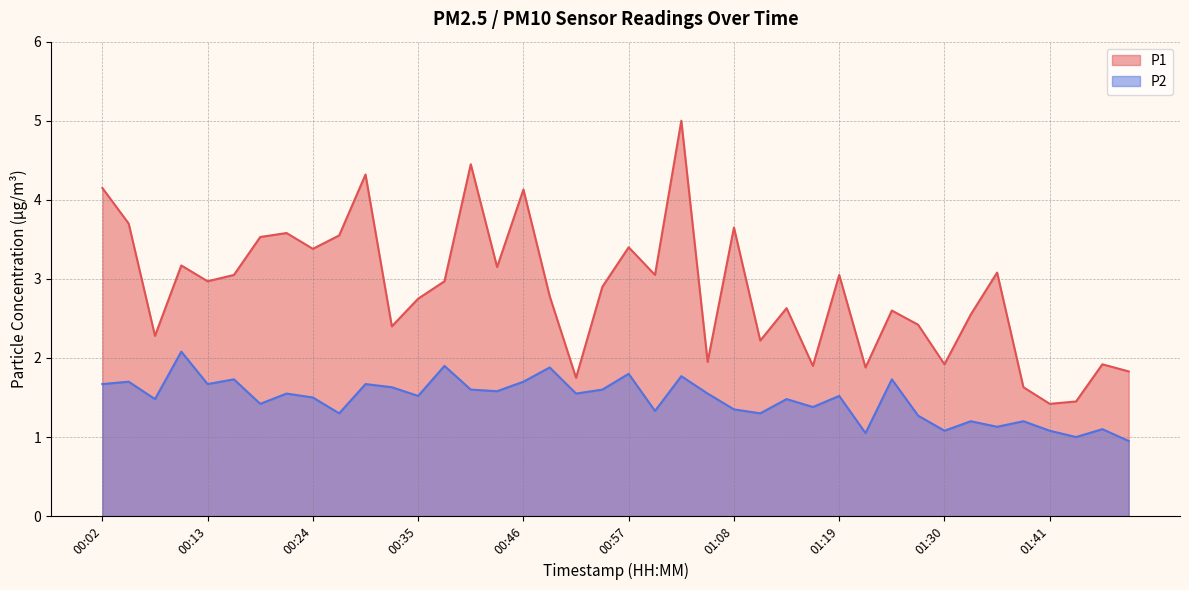

Is the value of P2 at 00:57 greater than the value of P1 at 01:36?

No